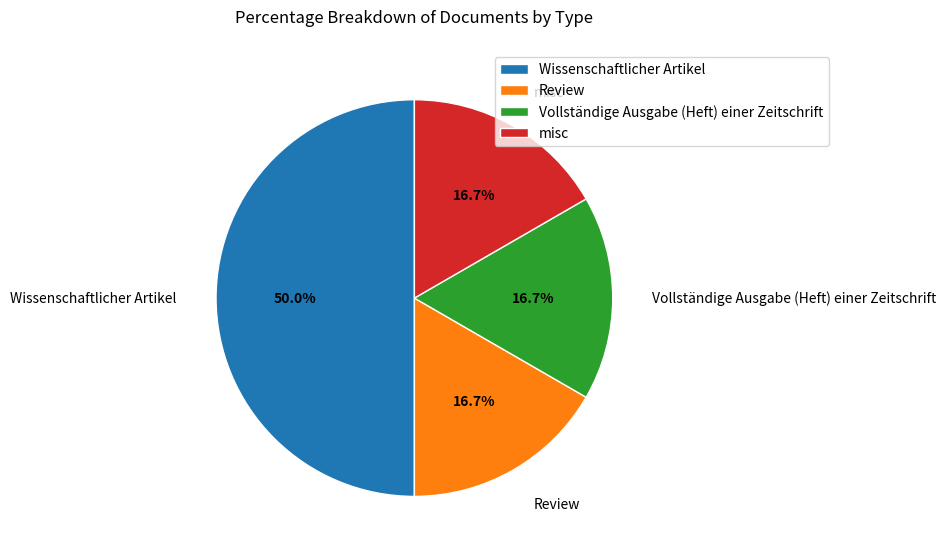

The misc slice represents 11% of the pie. True or false?

False